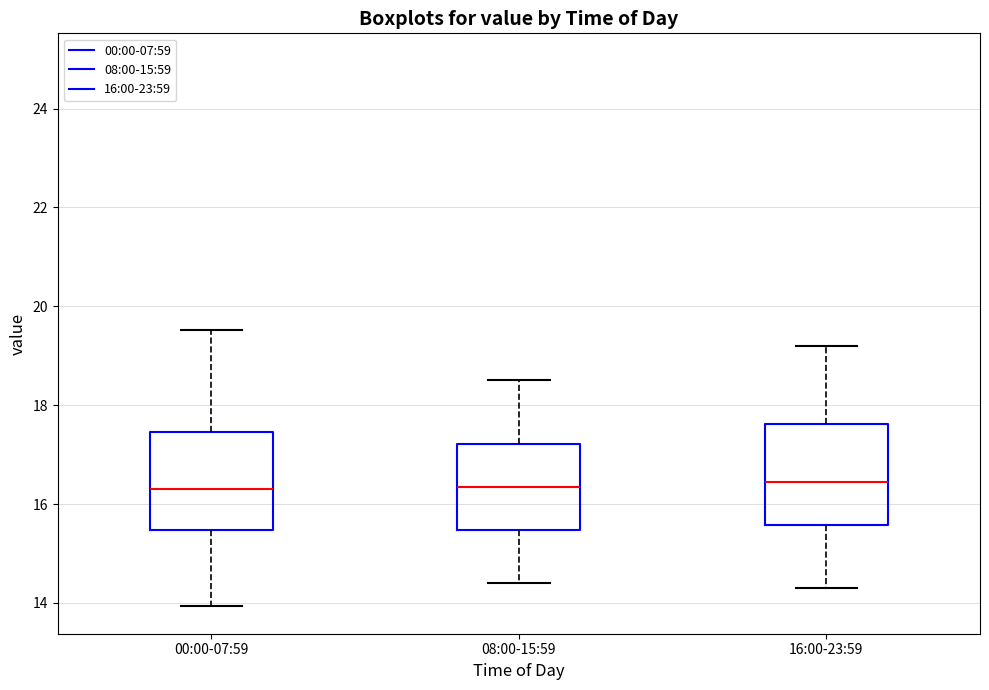

Where is the upper edge of the box for 08:00-15:59 on the y-axis? The values are not printed on the chart, so give them approximately, as read against the axis.

17.2